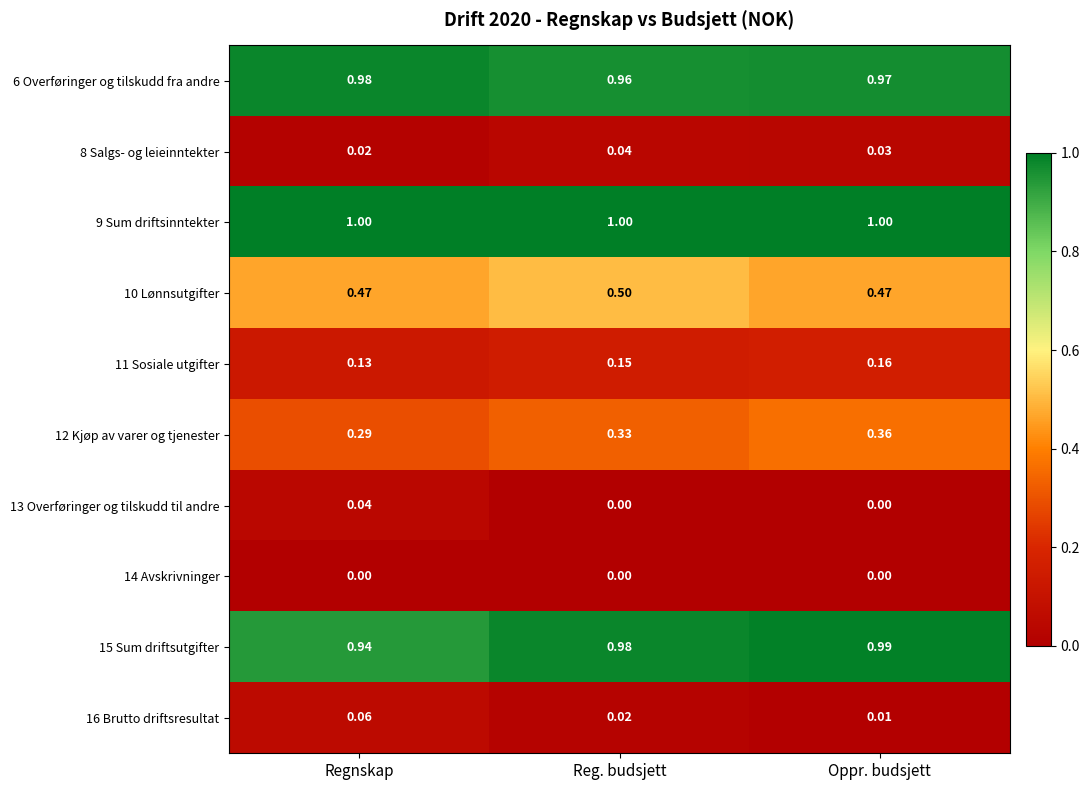

Which category has the lowest value in the 8 Salgs- og leieinntekter series?

Regnskap